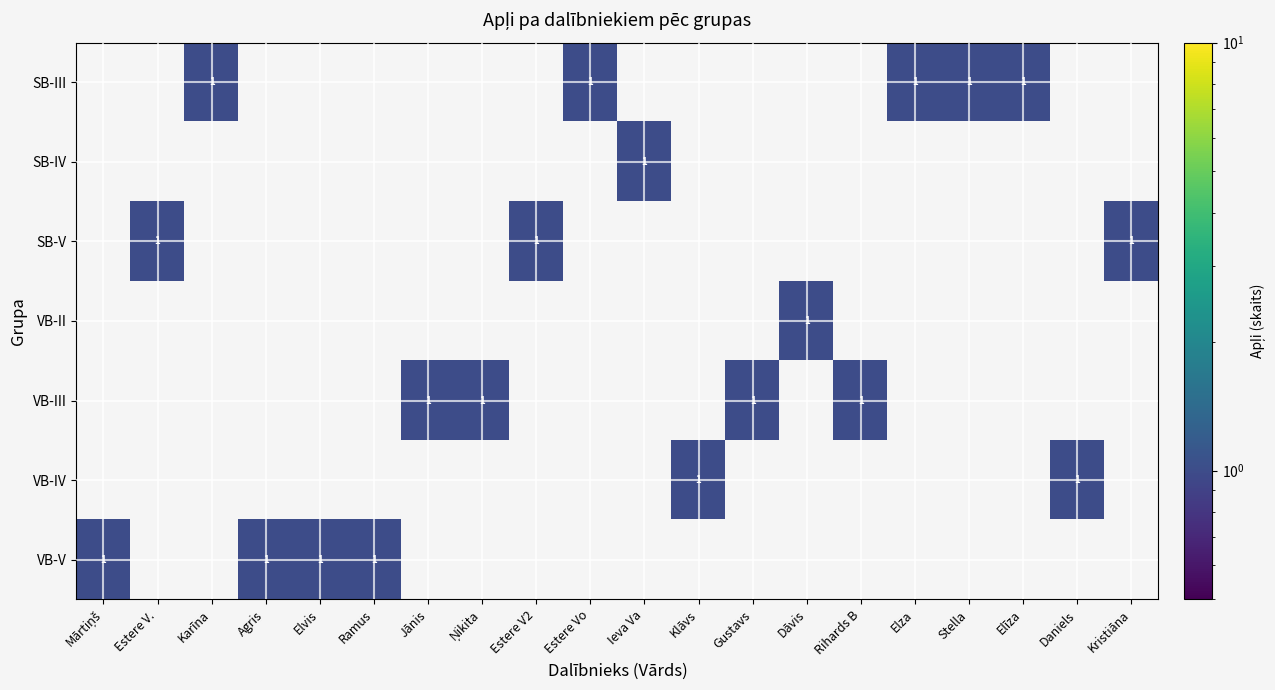

How many categories are shown in the chart?

20